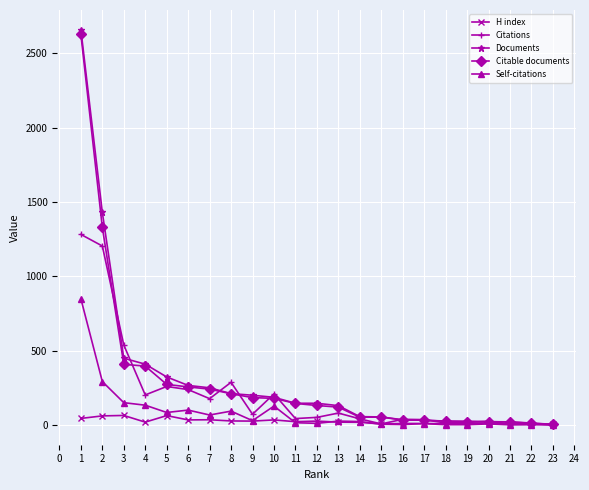

What is the difference between the maximum and second lowest values in the Citable documents series?

2617